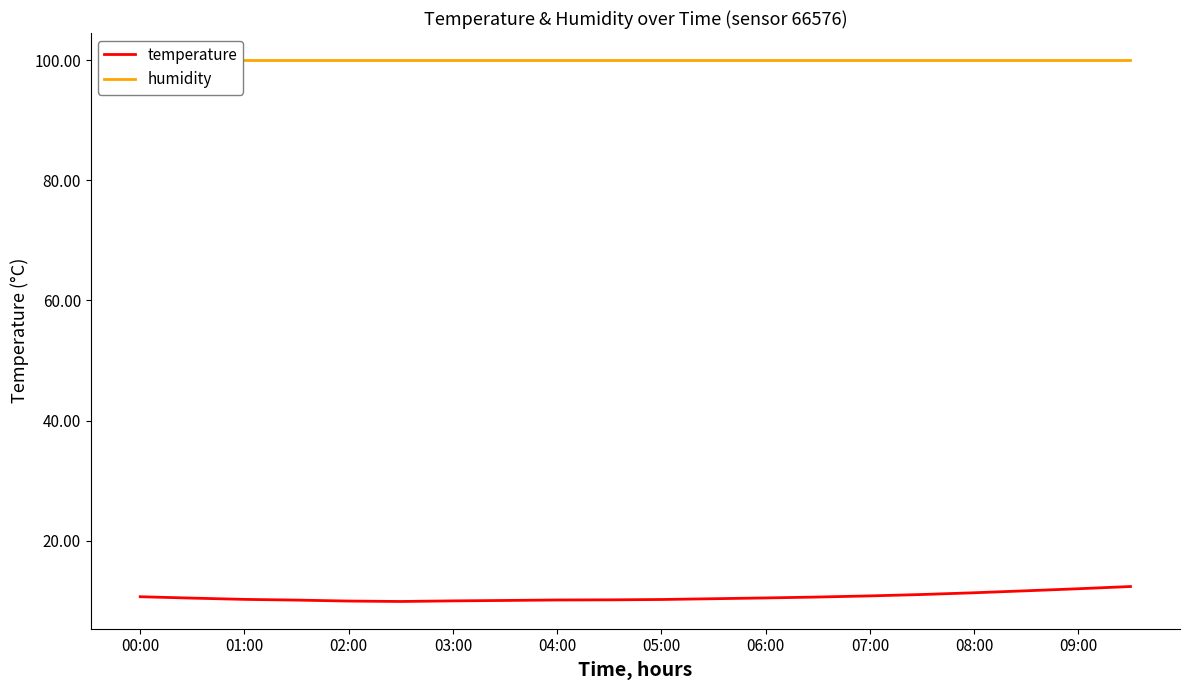

The value of temperature at 01:00 is 3.4. True or false?

False